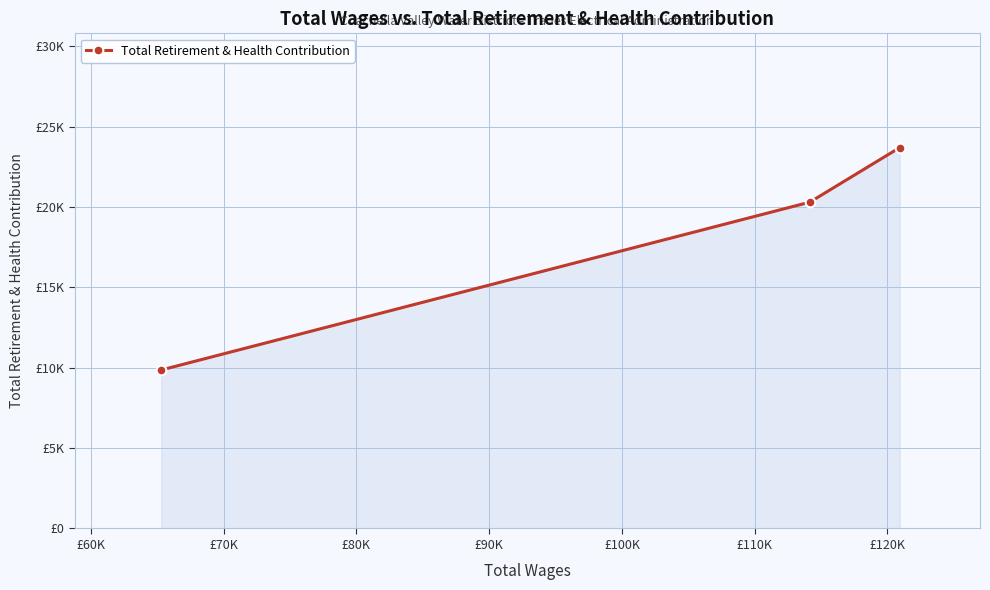

Is this an area chart (filled region under the line)?

Yes